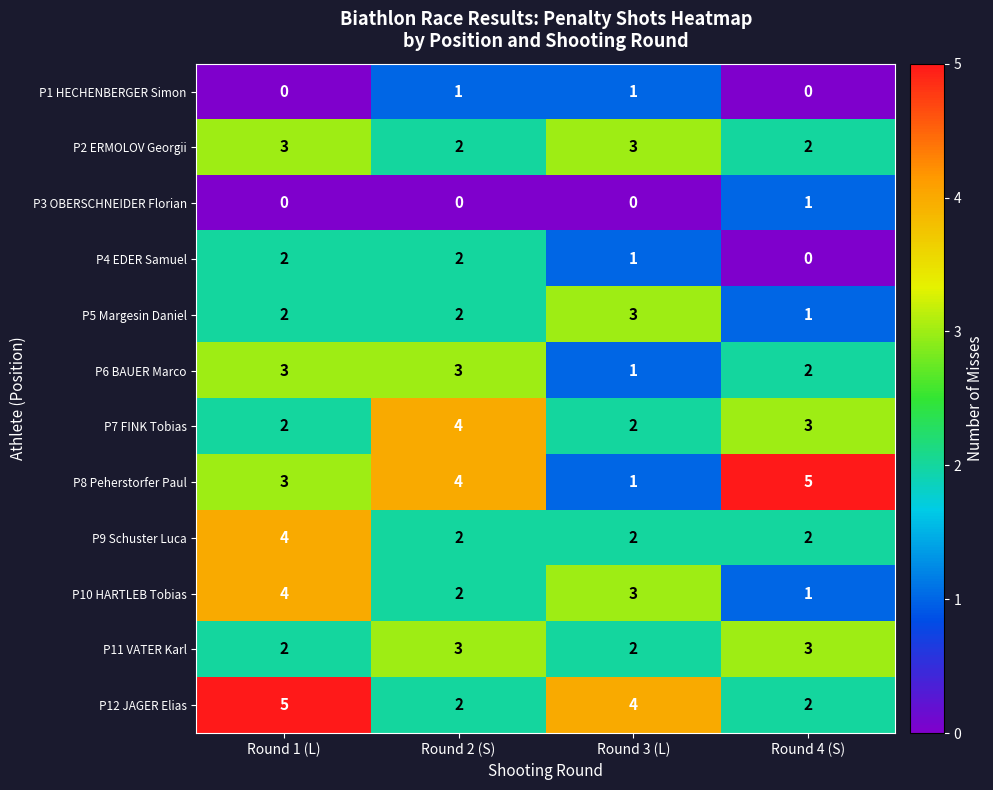

Is it true that P10 HARTLEB Tobias equals 3 at Round 1 (L)?

False